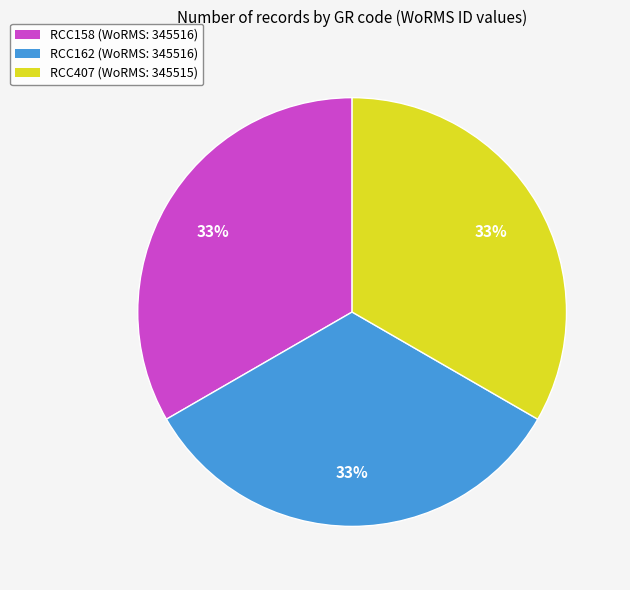

How many slices are in this pie chart?

3